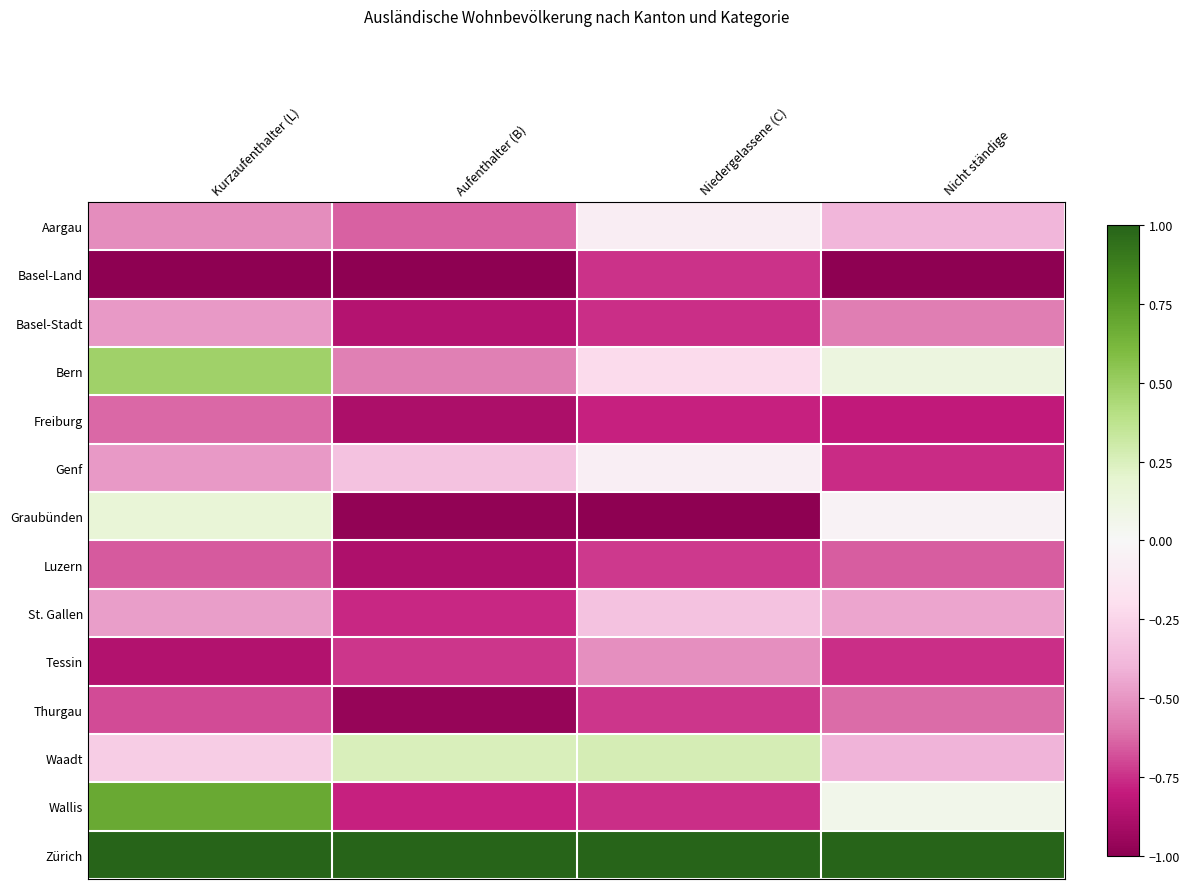

At how many categories does at least one series exceed 0?

4